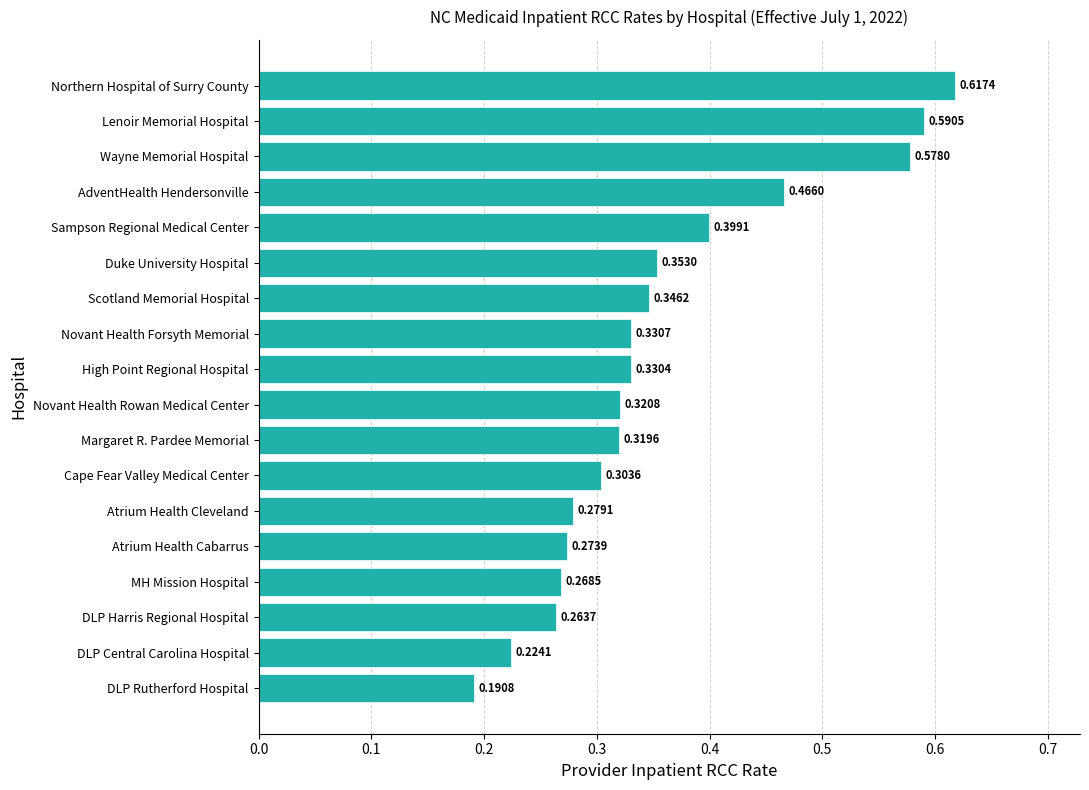

What is the sum of all values?

6.5